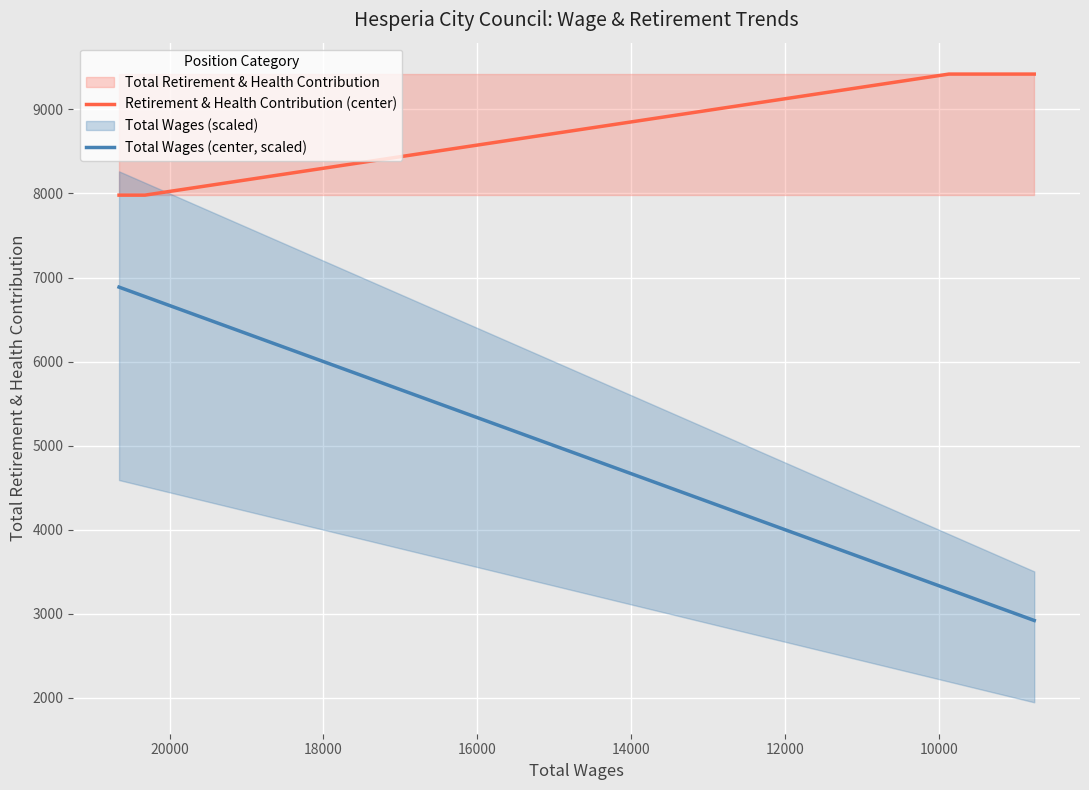

What is the difference between the second highest and minimum values in the Total Wages (center, scaled) series?

3853.3